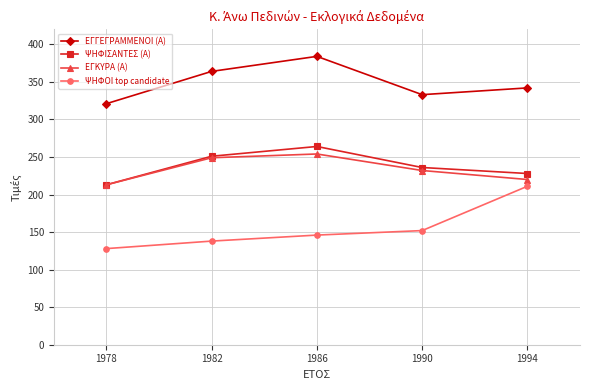

Reading left to right, what are all the values shown in this chart?

ΕΓΓΕΓΡΑΜΜΕΝΟΙ (Α): 1978=321	1982=364	1986=384	1990=333	1994=342
ΨΗΦΙΣΑΝΤΕΣ (Α): 1978=213	1982=251	1986=264	1990=236	1994=228
ΕΓΚΥΡΑ (Α): 1978=213	1982=249	1986=254	1990=232	1994=220
ΨΗΦΟΙ top candidate: 1978=128	1982=138	1986=146	1990=152	1994=211